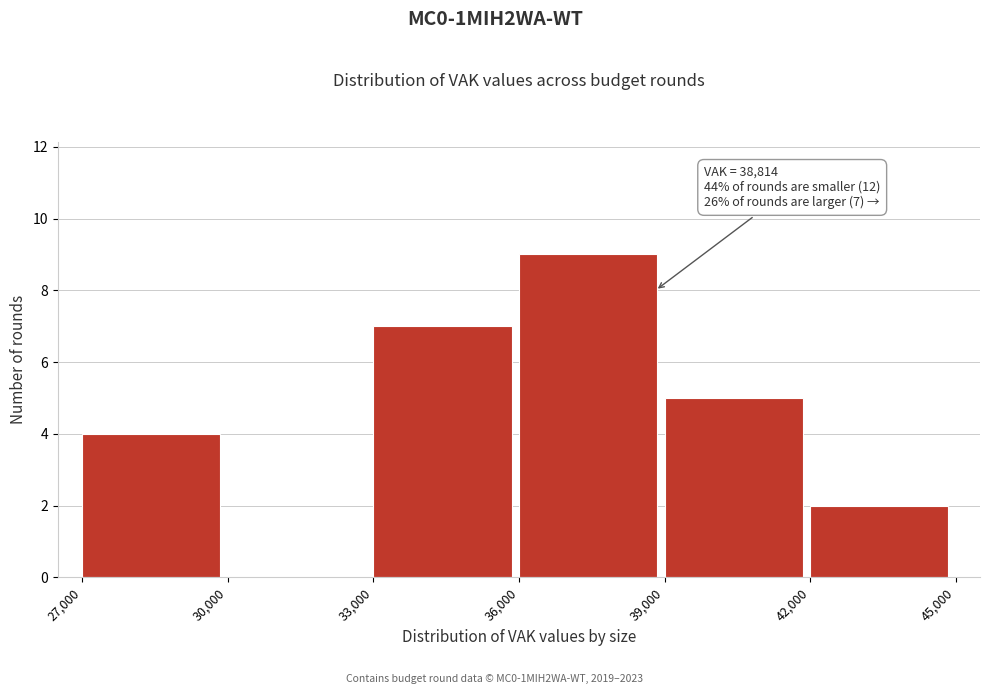

Over which range of the x-axis is the bar tallest?

36,000 to 39,000